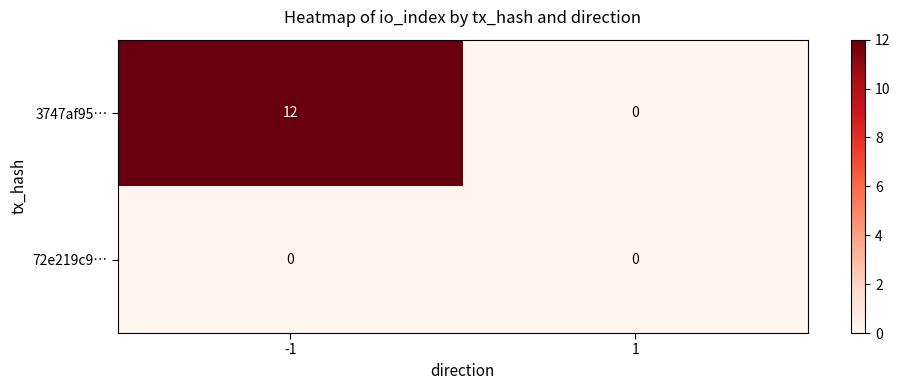

At how many categories does at least one series exceed 5?

1